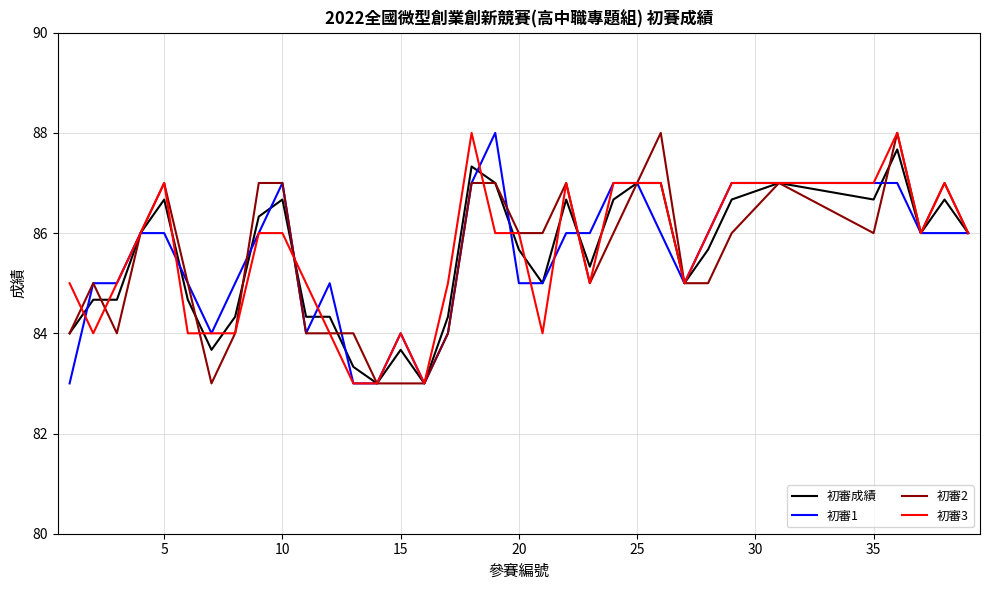

Reading left to right, transcribe all the data shown in this chart.

初審成績: 84.0	84.7	84.7	86.0	86.7	84.7	83.7	84.3	86.3	86.7	84.3	84.3	83.3	83.0	83.7	83.0	84.3	87.3	87.0	85.7	85.0	86.7	85.3	86.7	87.0	87.0	85.0	85.7	86.7	87.0	86.7	87.7	86.0	86.7	86.0
初審1: 83.0	85.0	85.0	86.0	86.0	85.0	84.0	85.0	86.0	87.0	84.0	85.0	83.0	83.0	84.0	83.0	84.0	87.0	88.0	85.0	85.0	86.0	86.0	87.0	87.0	86.0	85.0	86.0	87.0	87.0	87.0	87.0	86.0	86.0	86.0
初審2: 84.0	85.0	84.0	86.0	87.0	85.0	83.0	84.0	87.0	87.0	84.0	84.0	84.0	83.0	83.0	83.0	84.0	87.0	87.0	86.0	86.0	87.0	85.0	86.0	87.0	88.0	85.0	85.0	86.0	87.0	86.0	88.0	86.0	87.0	86.0
初審3: 85.0	84.0	85.0	86.0	87.0	84.0	84.0	84.0	86.0	86.0	85.0	84.0	83.0	83.0	84.0	83.0	85.0	88.0	86.0	86.0	84.0	87.0	85.0	87.0	87.0	87.0	85.0	86.0	87.0	87.0	87.0	88.0	86.0	87.0	86.0